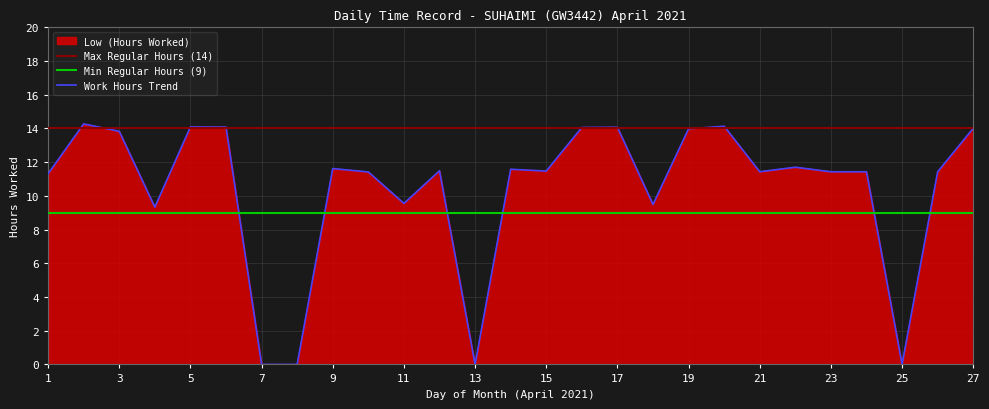

What is the total value across all series at 17?

37.1